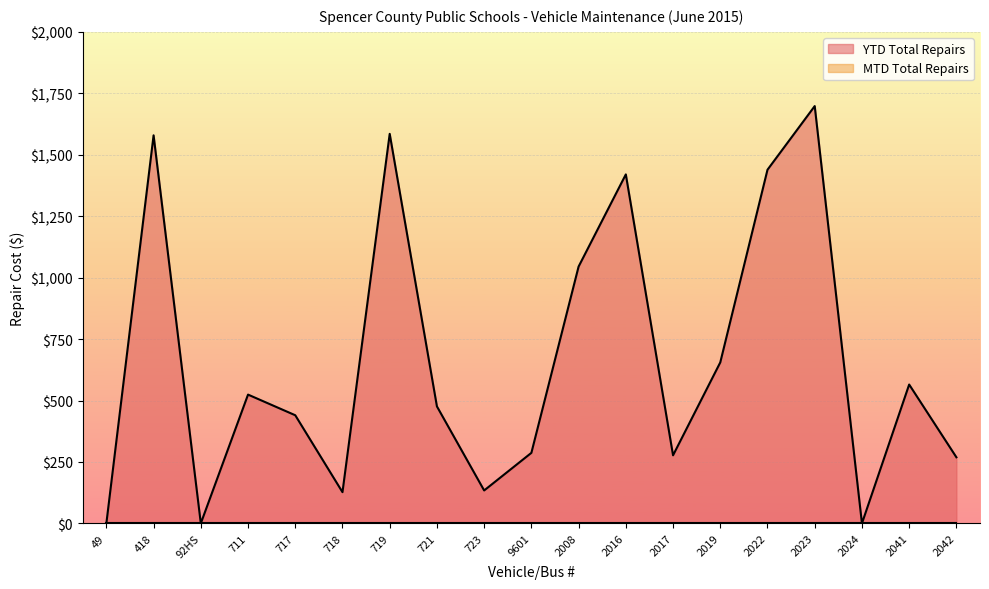

List the labels in order of value, largest first.

2023, 719, 418, 2022, 2016, 2008, 2019, 2041, 711, 721, 717, 9601, 2017, 2042, 723, 718, 49, 92HS, 2024